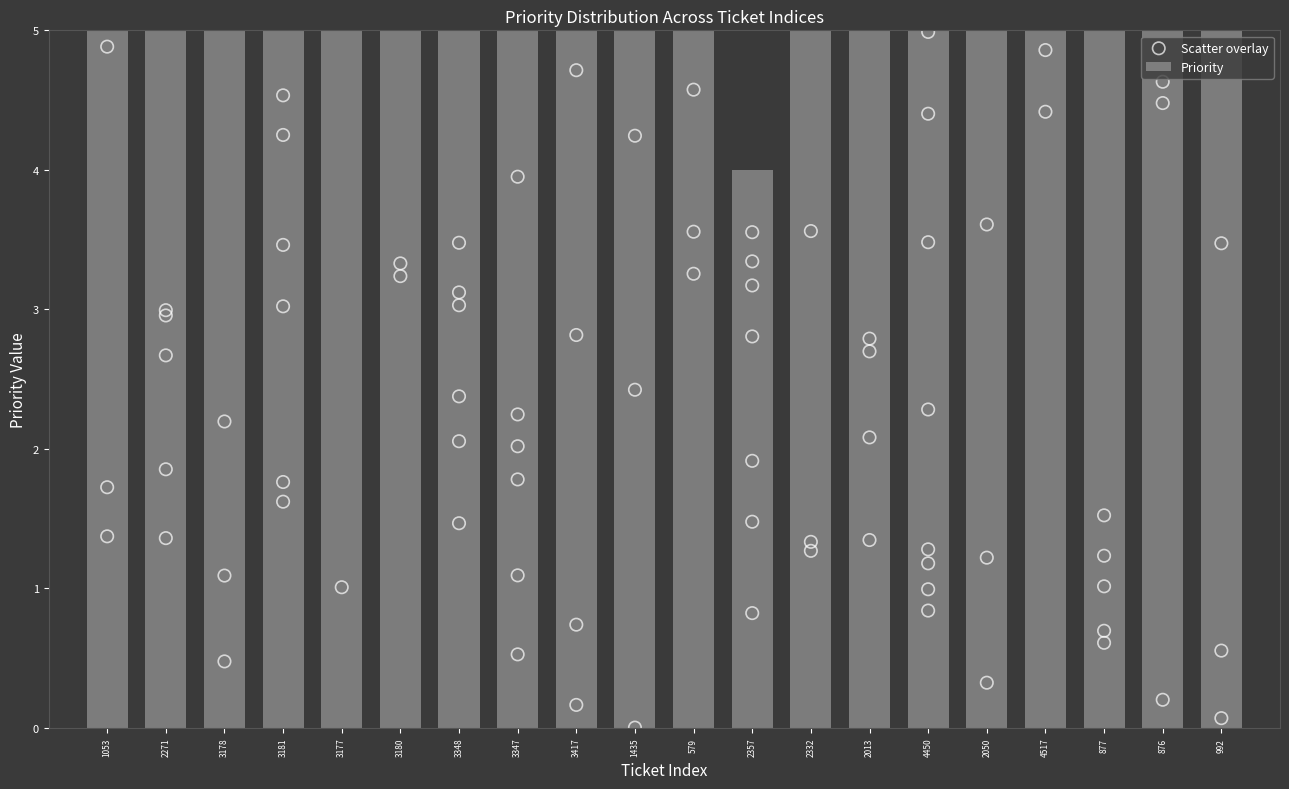

Between 1435 and 877, which is larger?

1435